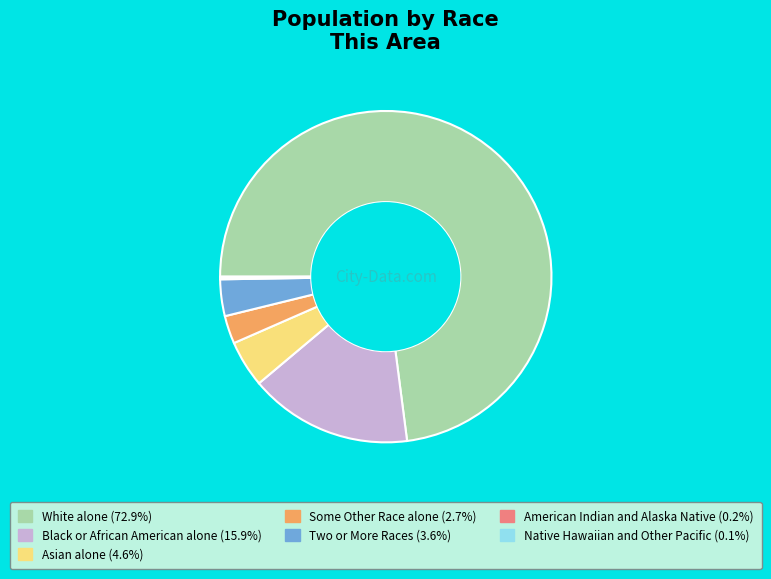

Does White alone (72.9%) account for over 50% of the chart?

Yes